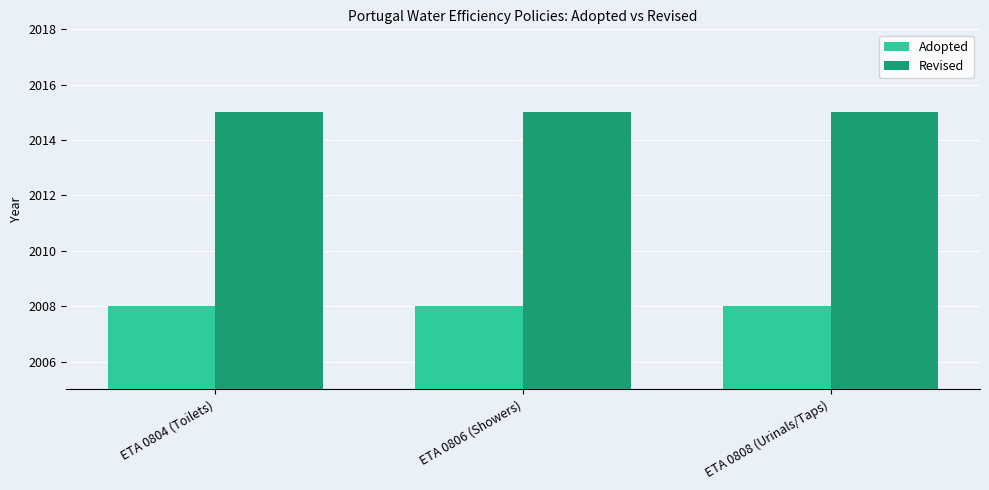

What is the value of the Adopted bar at the 2nd from the left?

2008